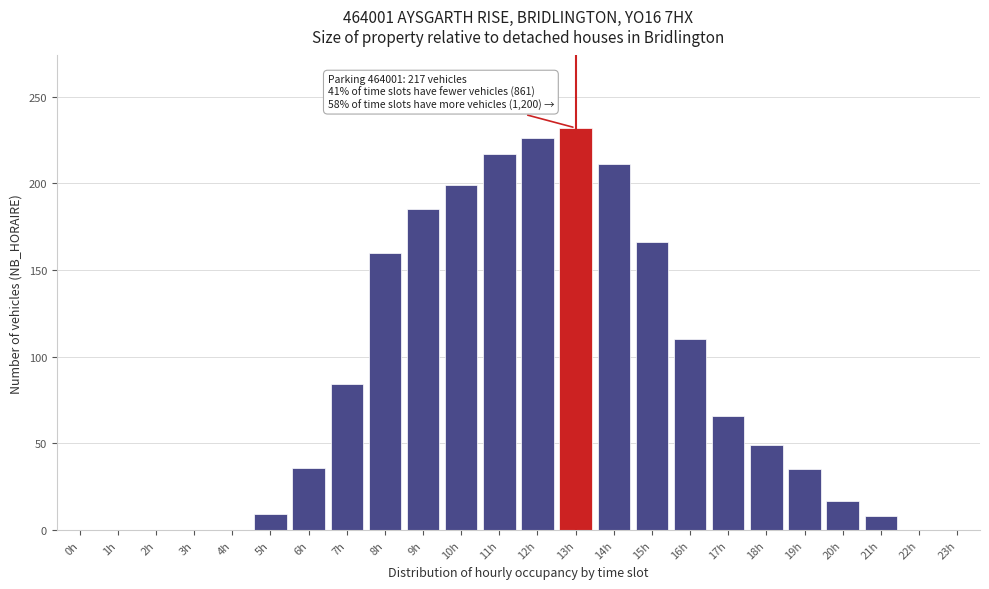

Where is the data nearest to the value 116?

16h